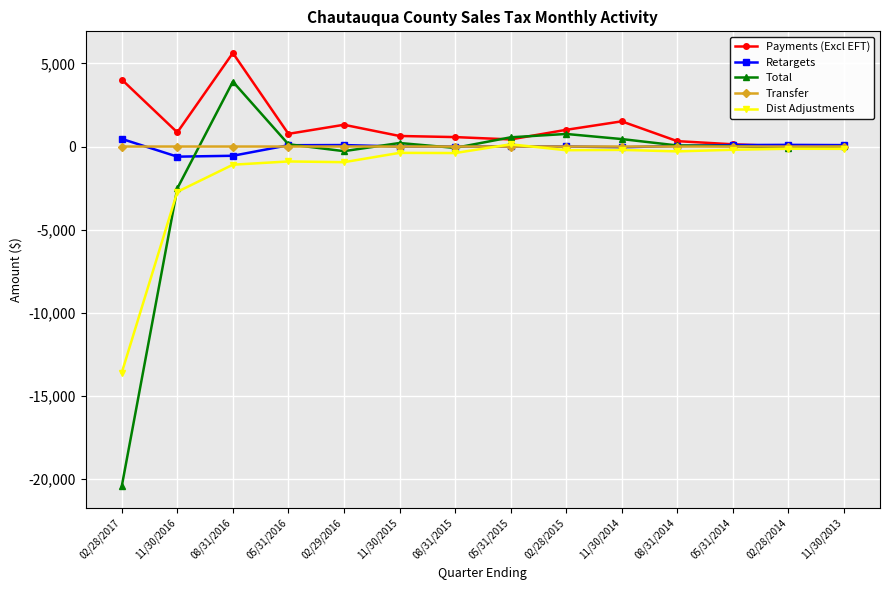

The value of Transfer at 02/28/2017 is 0.3. True or false?

True